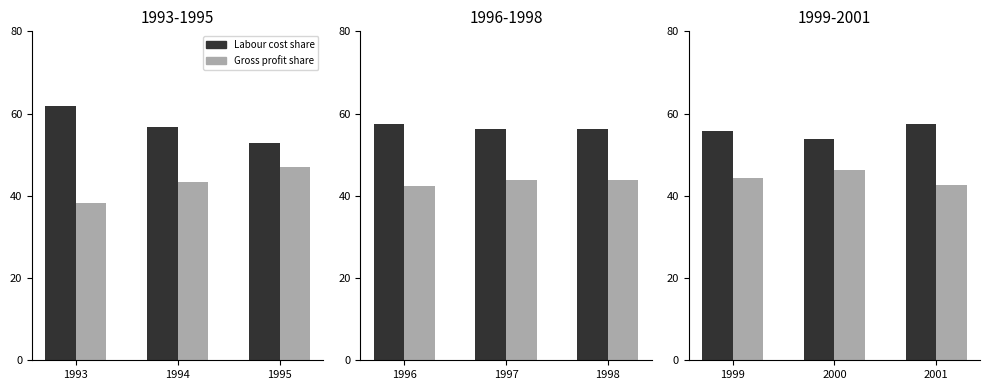

How many data points does each series have?

3